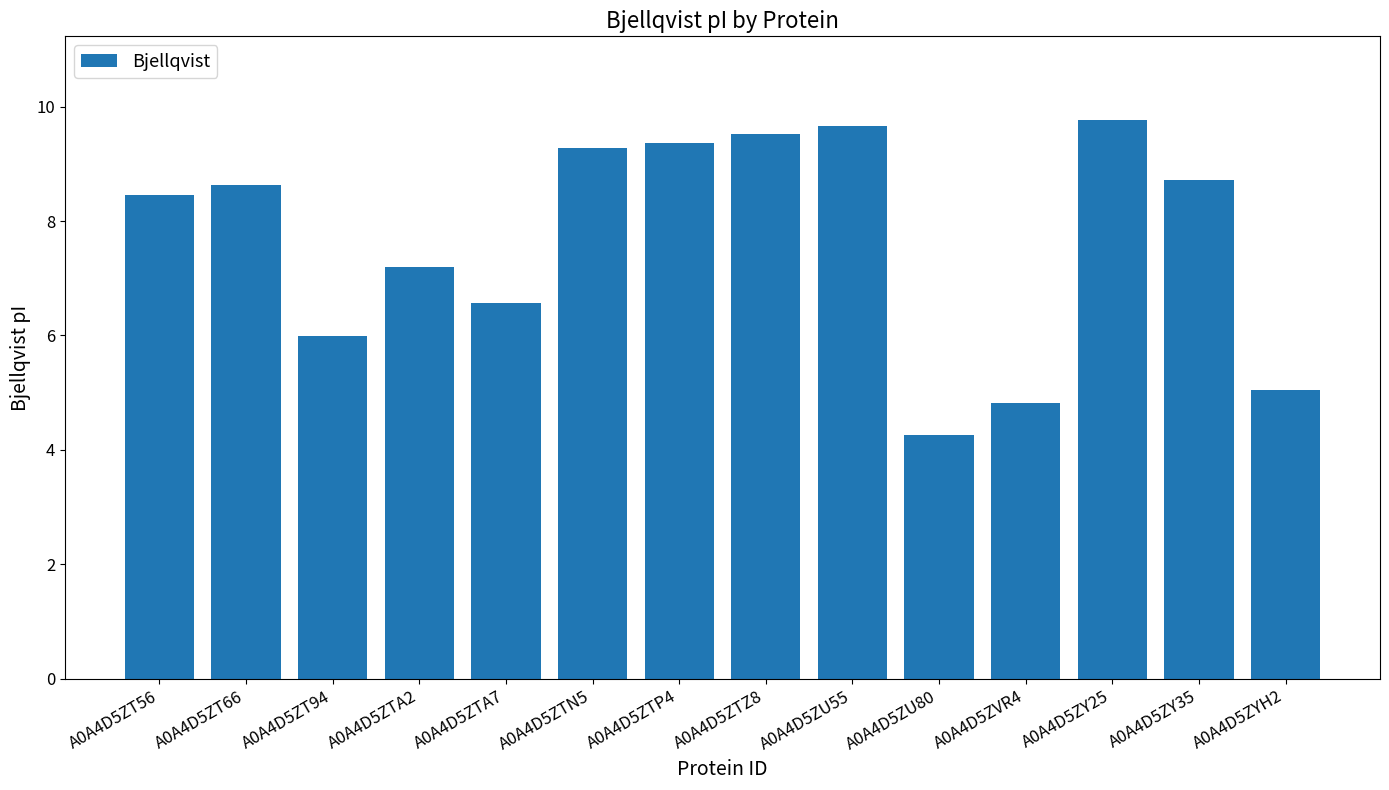

What is the maximum value shown in the chart?

9.8